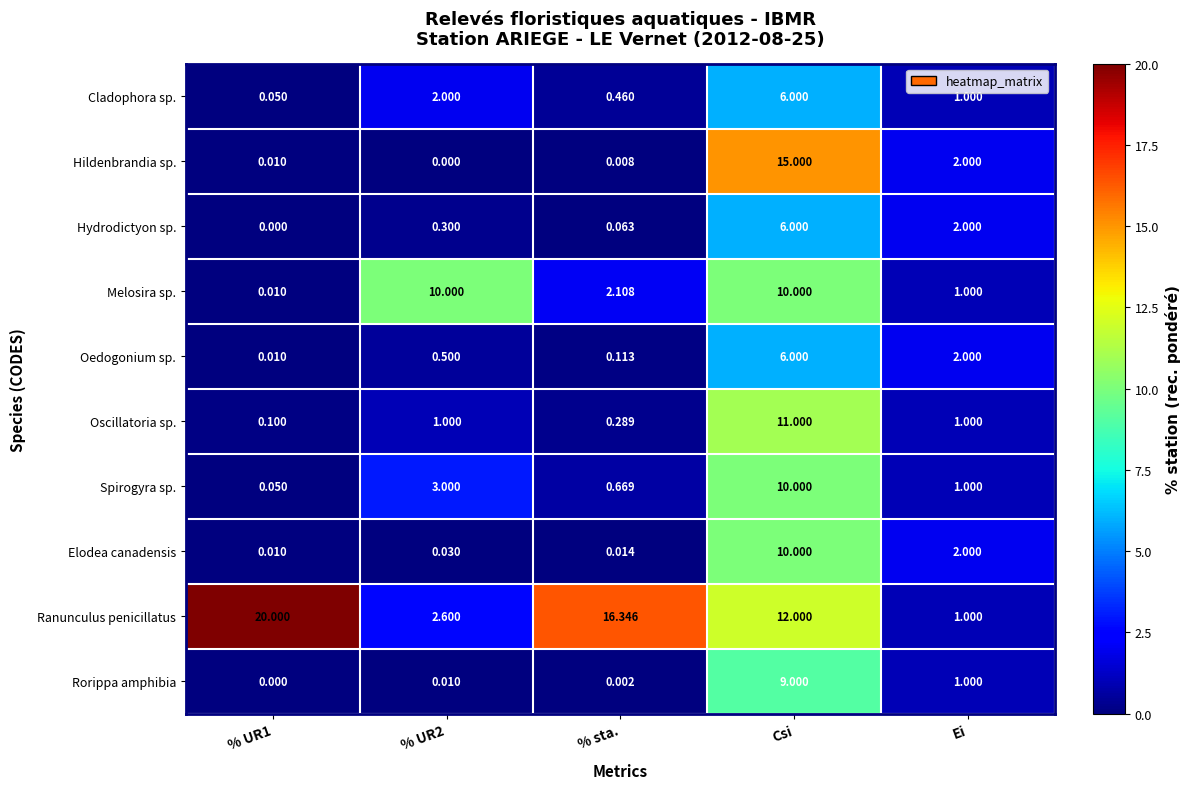

Which series changed the most between % UR1 and Csi?

Hildenbrandia sp.